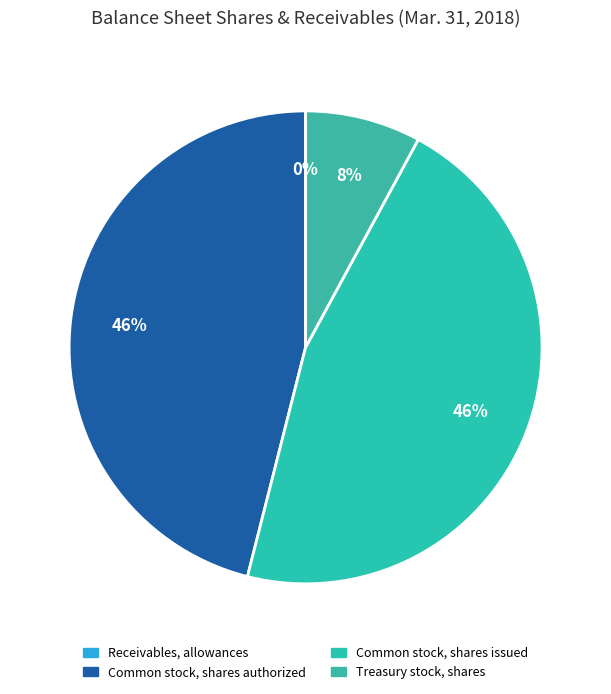

The Receivables, allowances slice represents 1% of the pie. True or false?

False